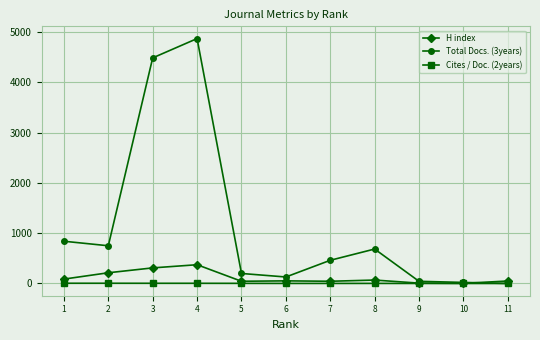

What are all the series names shown in the legend?

H index, Total Docs. (3years), Cites / Doc. (2years)